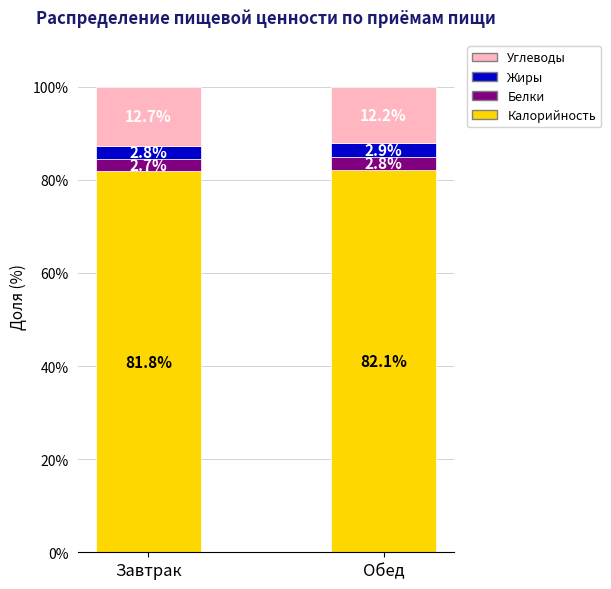

What is the sum of all Калорийность values?

163.9